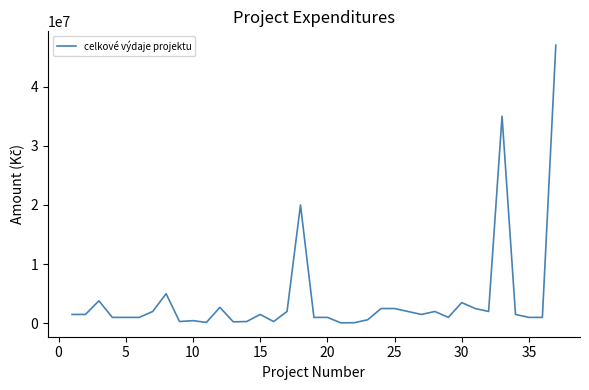

What is the difference between the maximum and minimum values?

46920000